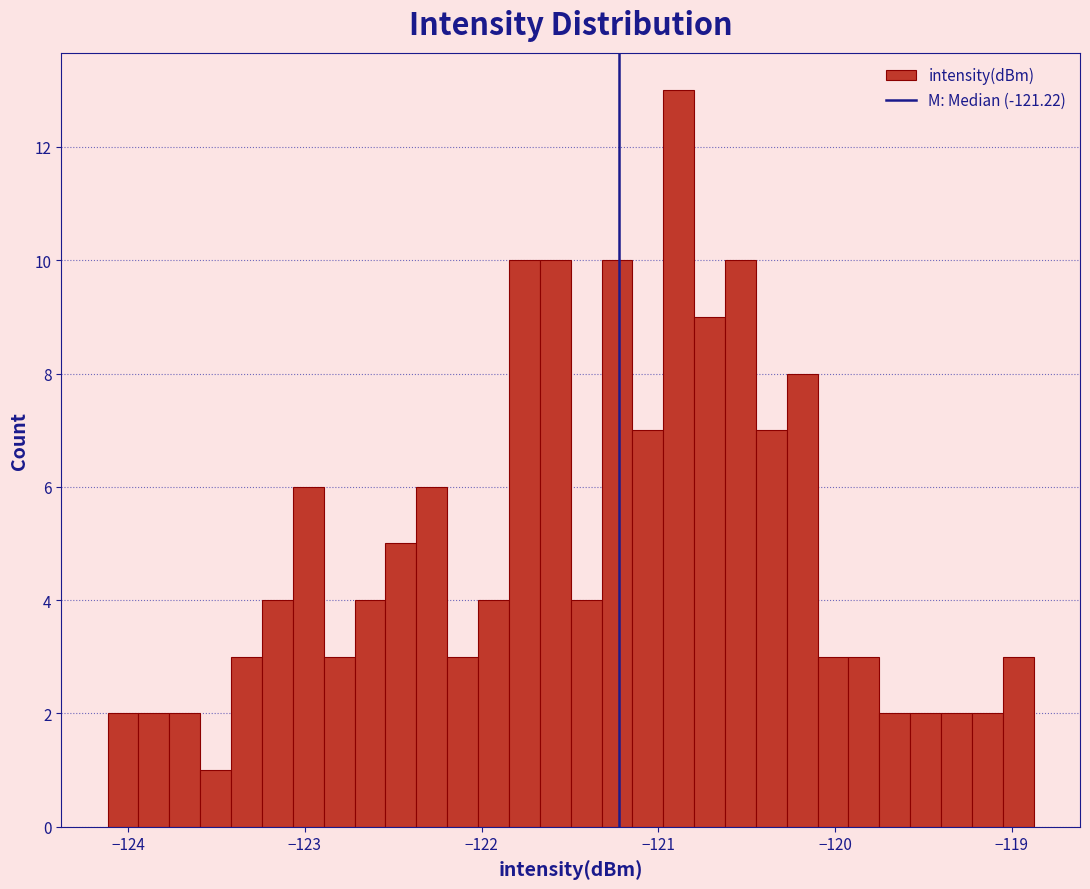

Around what value on the x-axis is the tallest bar? Give the approximate position of its centre, as read against the axis.

-120.9